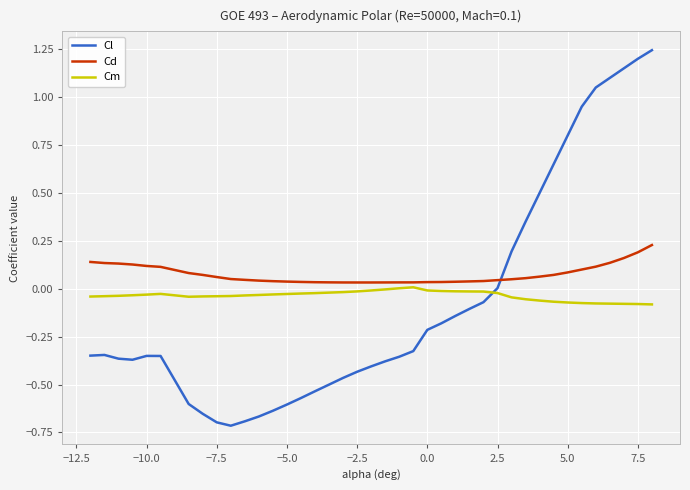

List the series in order of their peak value, lowest first.

Cm, Cd, Cl